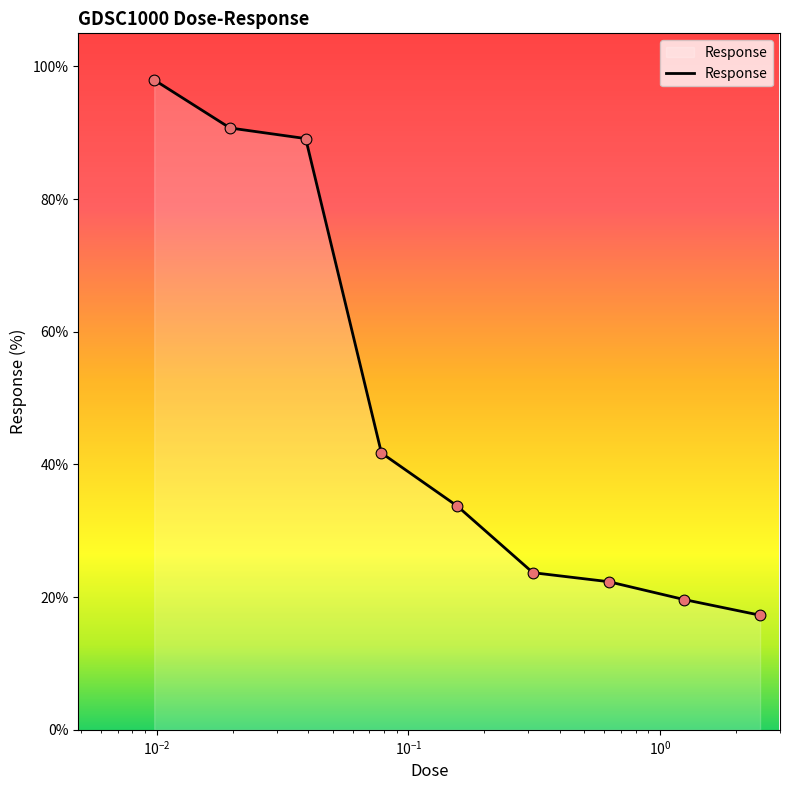

What is the minimum value shown in the chart?

17.3